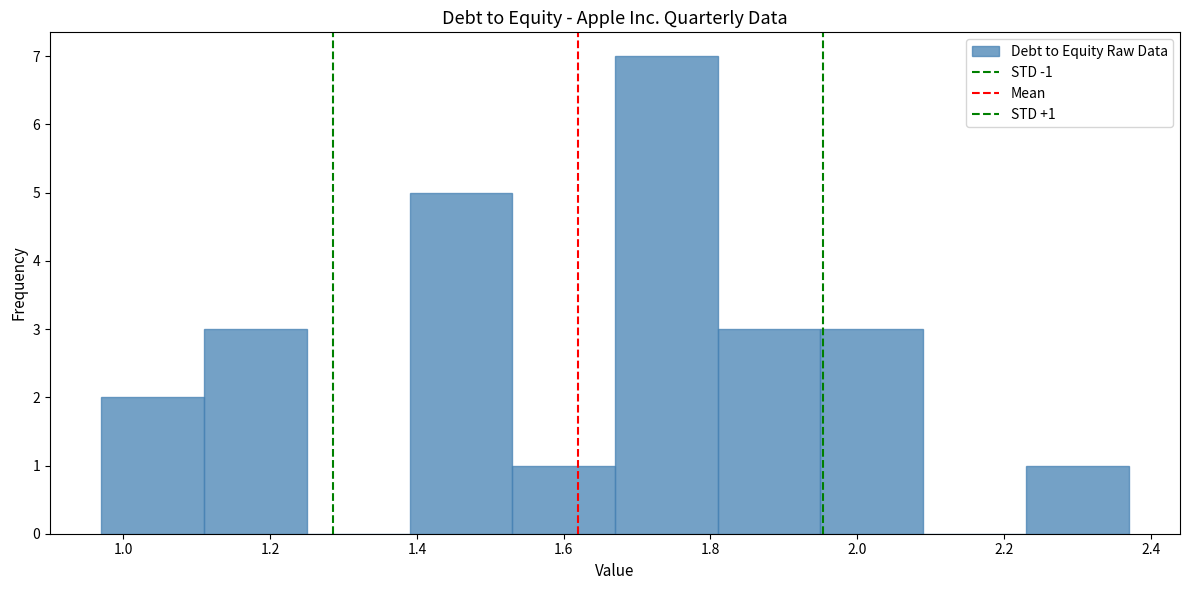

Over which range of the x-axis is the bar tallest?

1.67 to 1.81